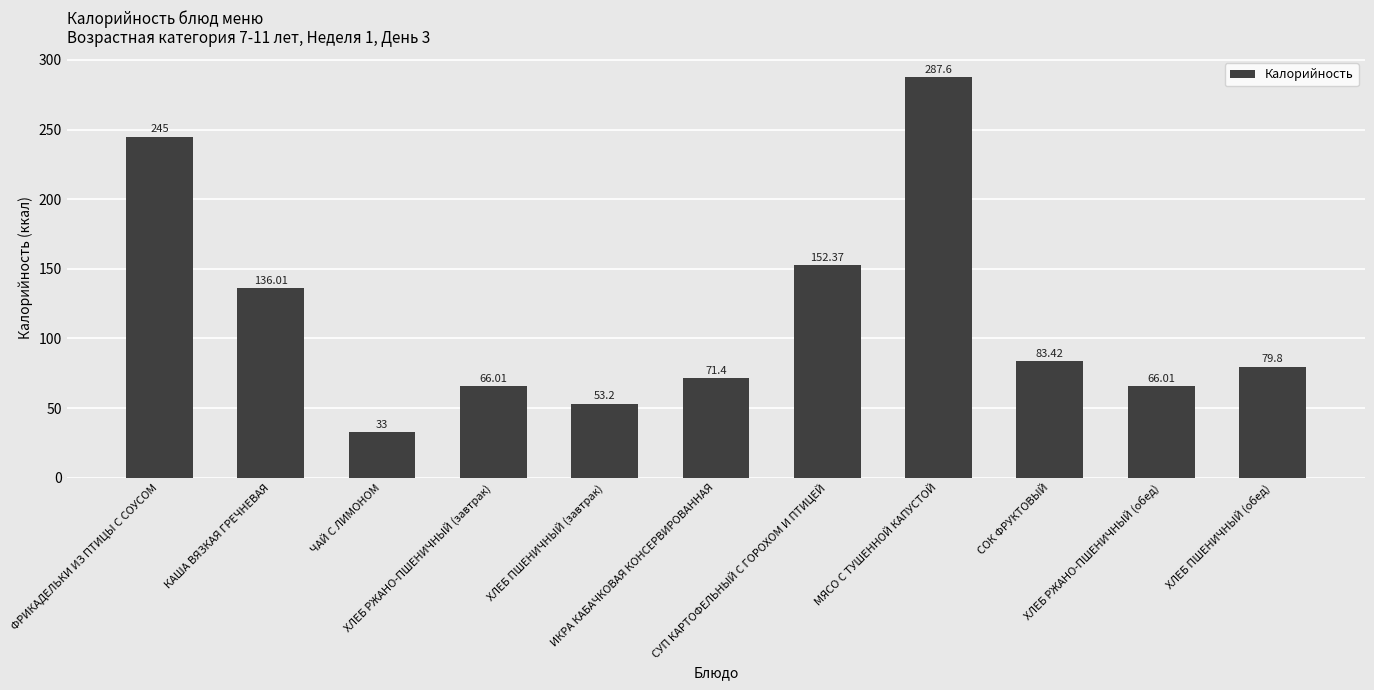

Is it true that the value at СУП КАРТОФЕЛЬНЫЙ С ГОРОХОМ И ПТИЦЕЙ is 152.4?

True